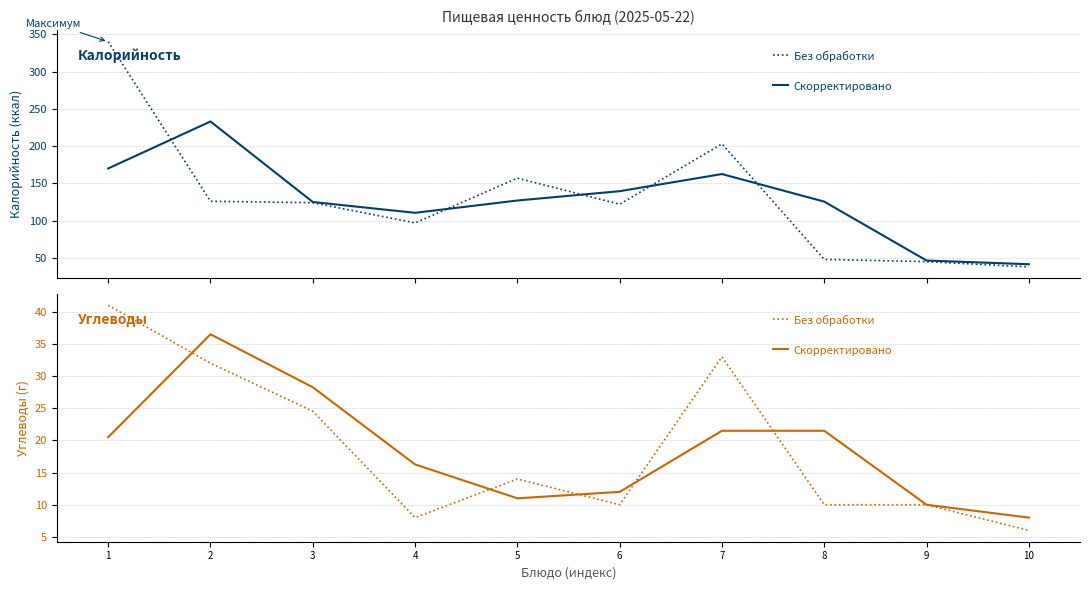

The Скорректировано series shows 36.5 at 2. True or false?

True